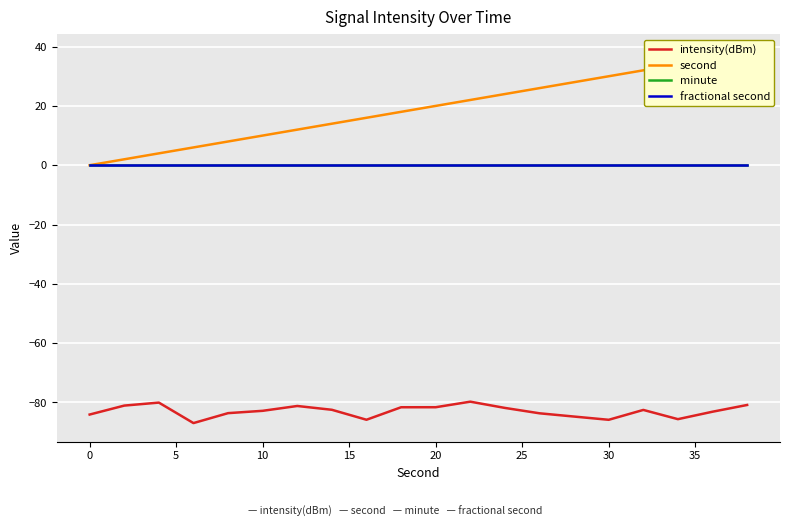

Reading left to right, what are all the values shown in this chart?

intensity(dBm): -84.1	-81.0	-80.0	-86.9	-83.6	-82.8	-81.2	-82.5	-85.8	-81.6	-81.6	-79.7	-81.8	-83.6	-84.7	-85.8	-82.5	-85.6	-83.1	-80.8
second: 0.0	2.0	4.0	6.0	8.0	10.0	12.0	14.0	16.0	18.0	20.0	22.0	24.0	26.0	28.0	30.0	32.0	34.0	36.0	38.0
minute: 0.0	0.0	0.0	0.0	0.0	0.0	0.0	0.0	0.0	0.0	0.0	0.0	0.0	0.0	0.0	0.0	0.0	0.0	0.0	0.0
fractional second: 0.0	0.0	0.0	0.0	0.0	0.0	0.0	0.0	0.0	0.0	0.0	0.0	0.0	0.0	0.0	0.0	0.0	0.0	0.0	0.0